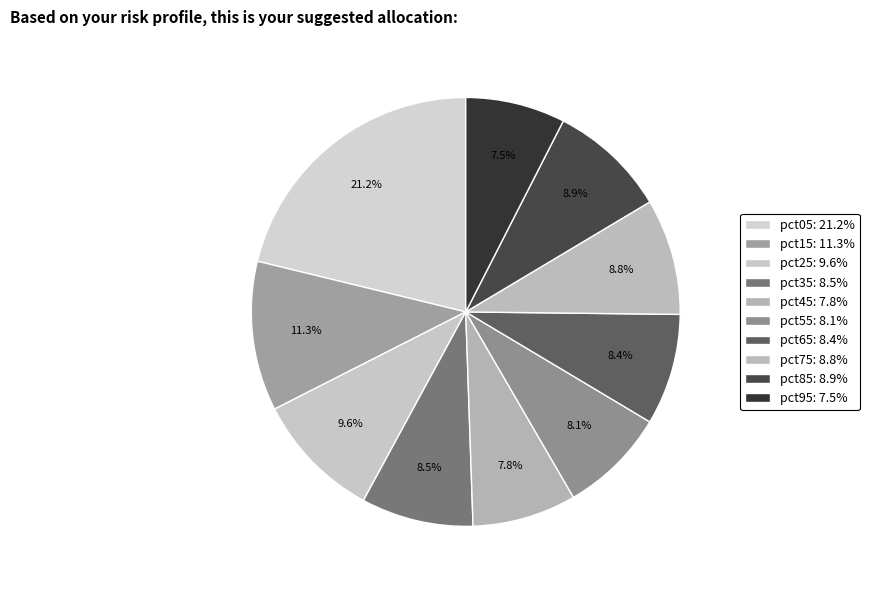

Is it true that pct95 is 14% of the pie?

False